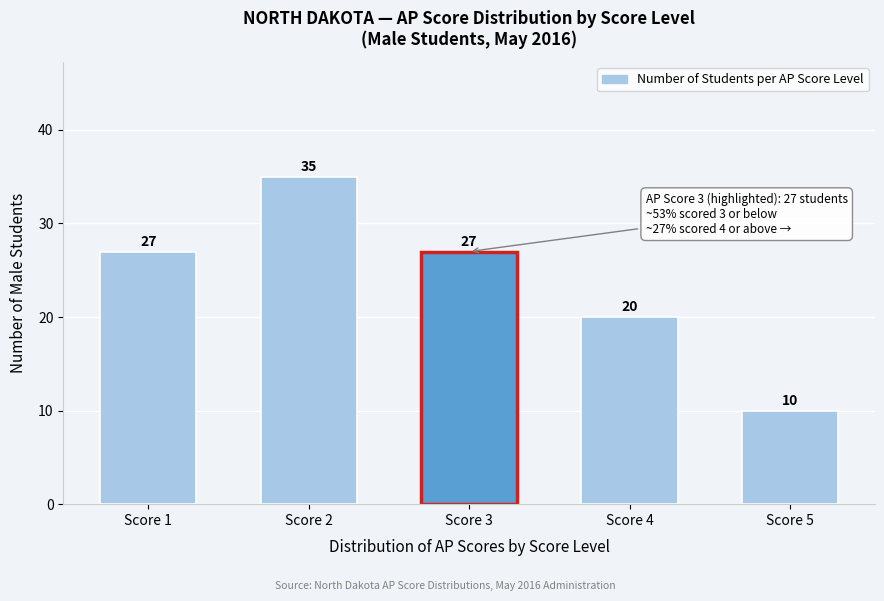

Reading right to left, what are all the values shown in this chart?

10	20	27	35	27